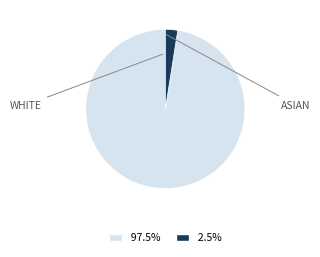

Is there any slice that represents more than half of the pie?

Yes